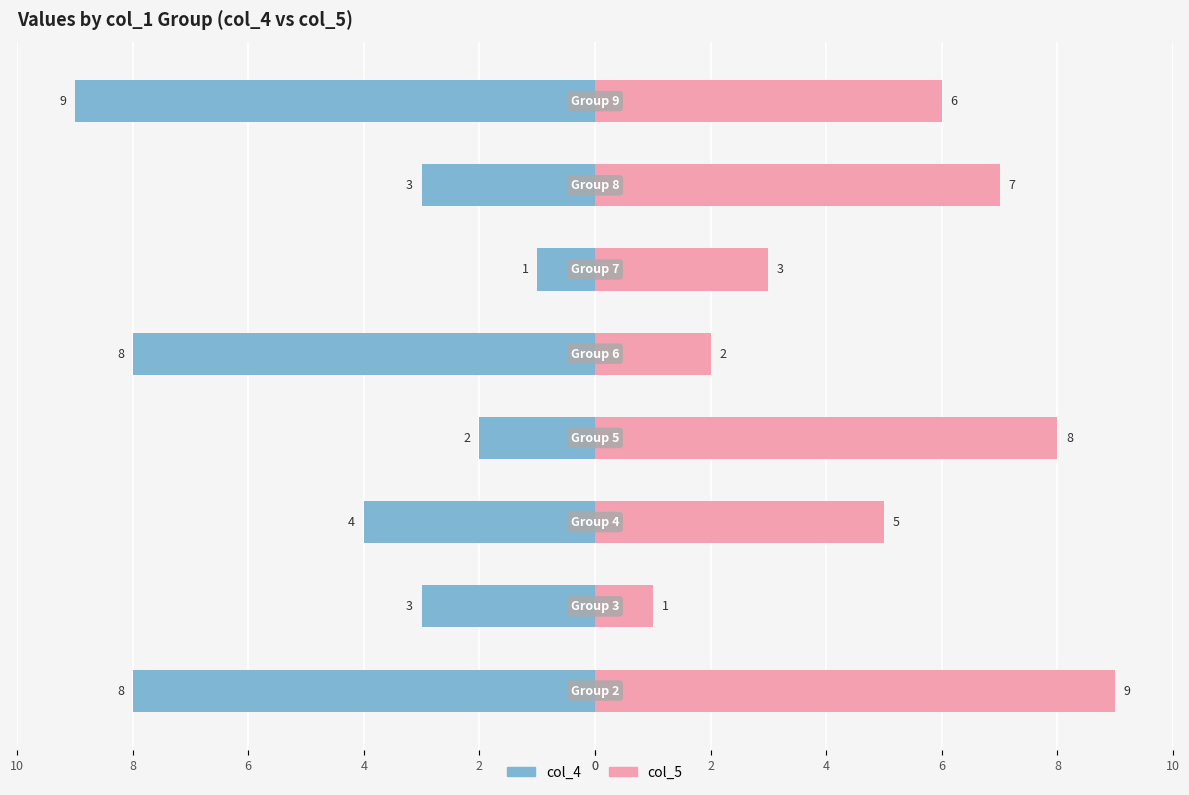

How many values in the col_4 series exceed -3?

2